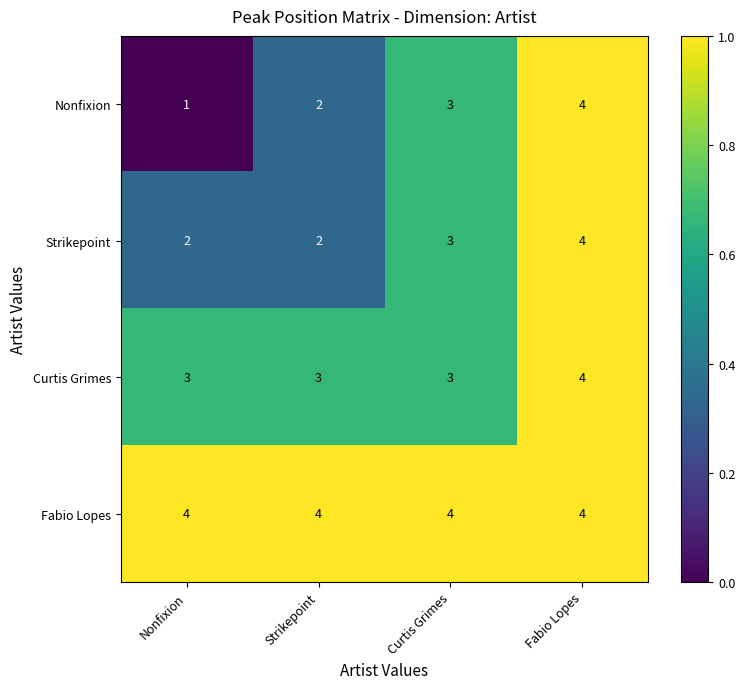

Between Nonfixion and Curtis Grimes, which series saw the biggest shift?

Nonfixion